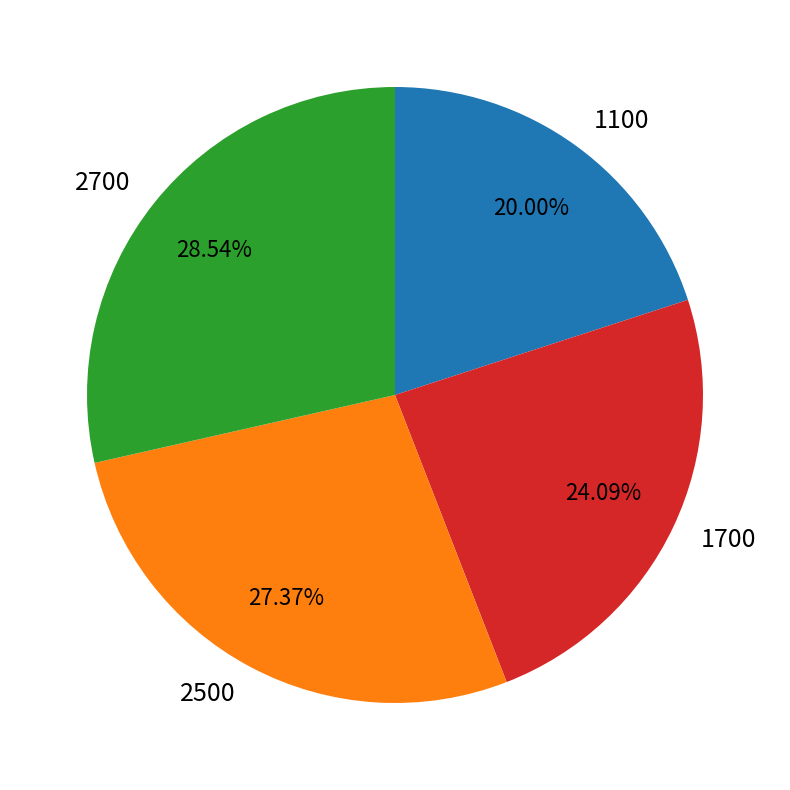

Is it true that 1700 is 31% of the pie?

False